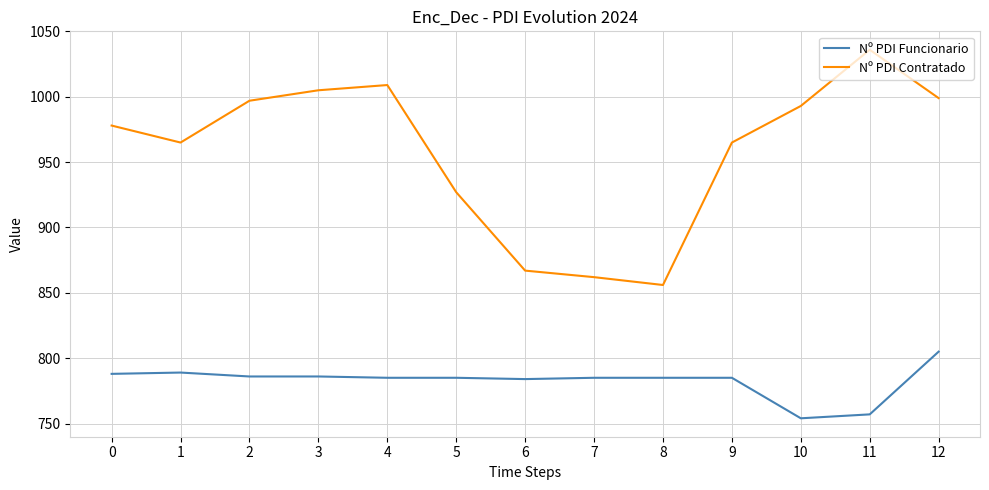

Is the value of Nº PDI Funcionario at 10 greater than the value of Nº PDI Contratado at 12?

No